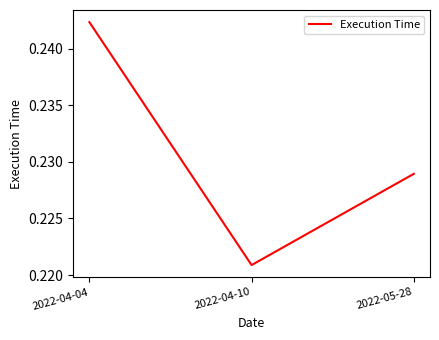

List the labels in order of value, smallest first.

2022-04-10, 2022-05-28, 2022-04-04